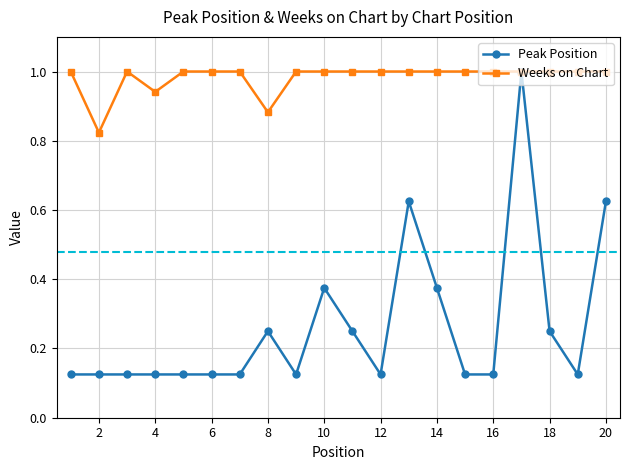

List the series in order of their overall mean, lowest first.

Peak Position, Weeks on Chart